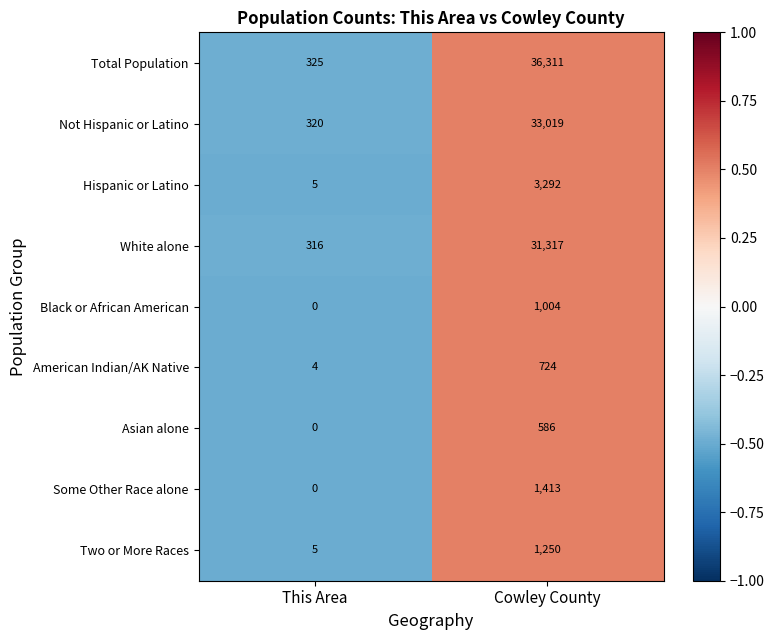

At which category is the sum across all series the highest?

Cowley County